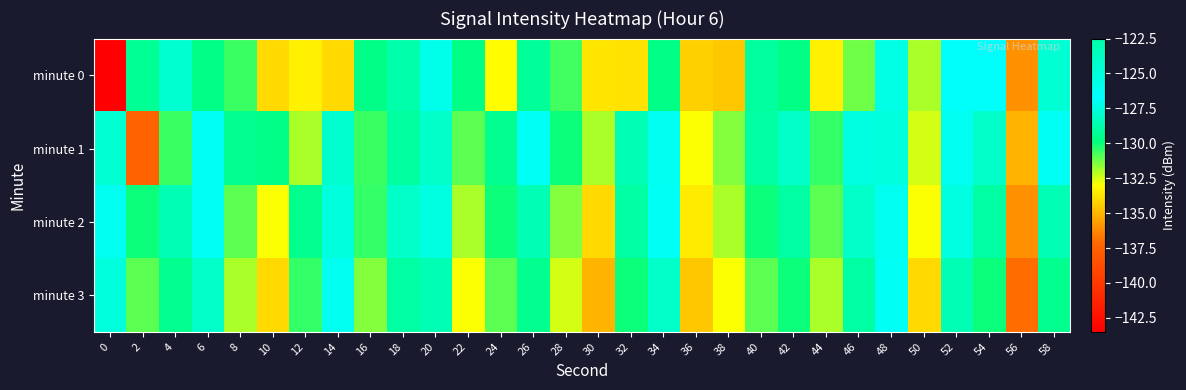

Which has a higher value, 38 or 32?

32